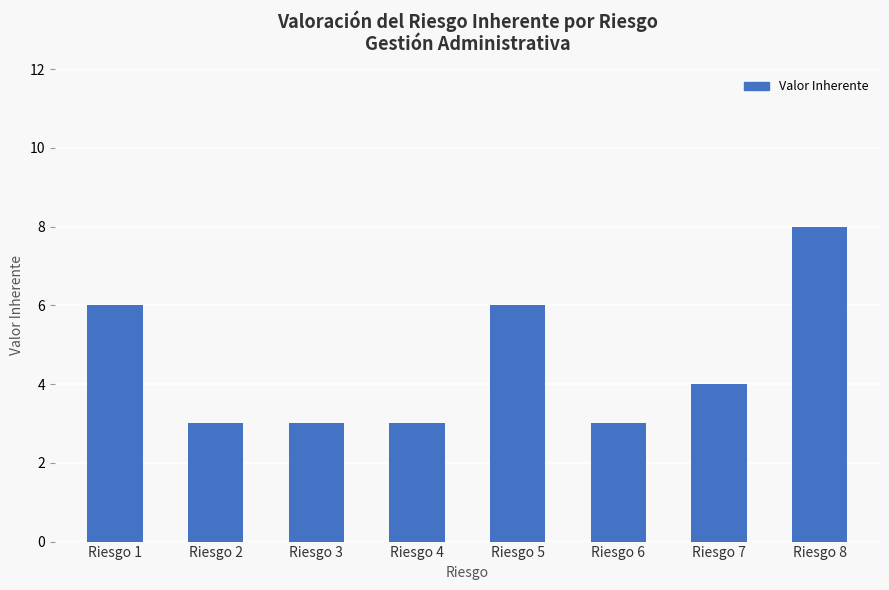

What is the sum of all values?

36